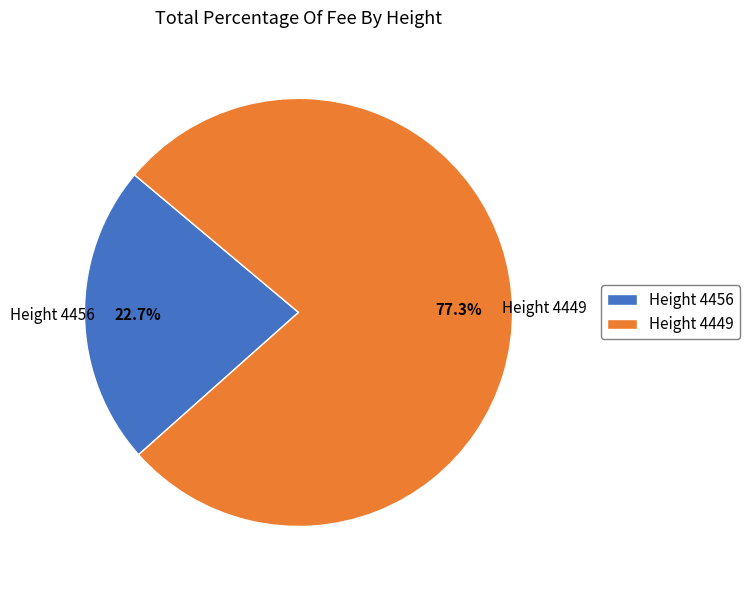

What is the ratio of the value at Height 4449 to the value at Height 4456?

3.4